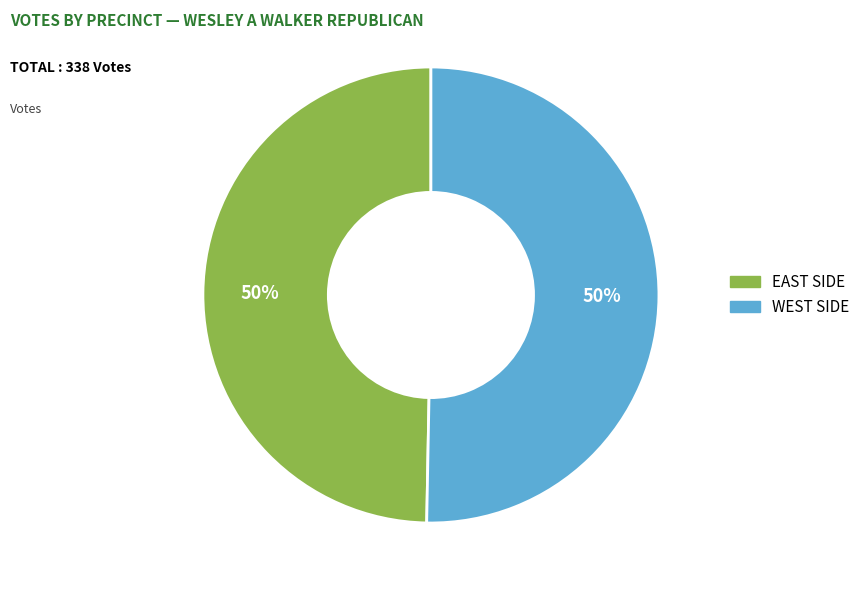

Count the number of slices in the pie.

2